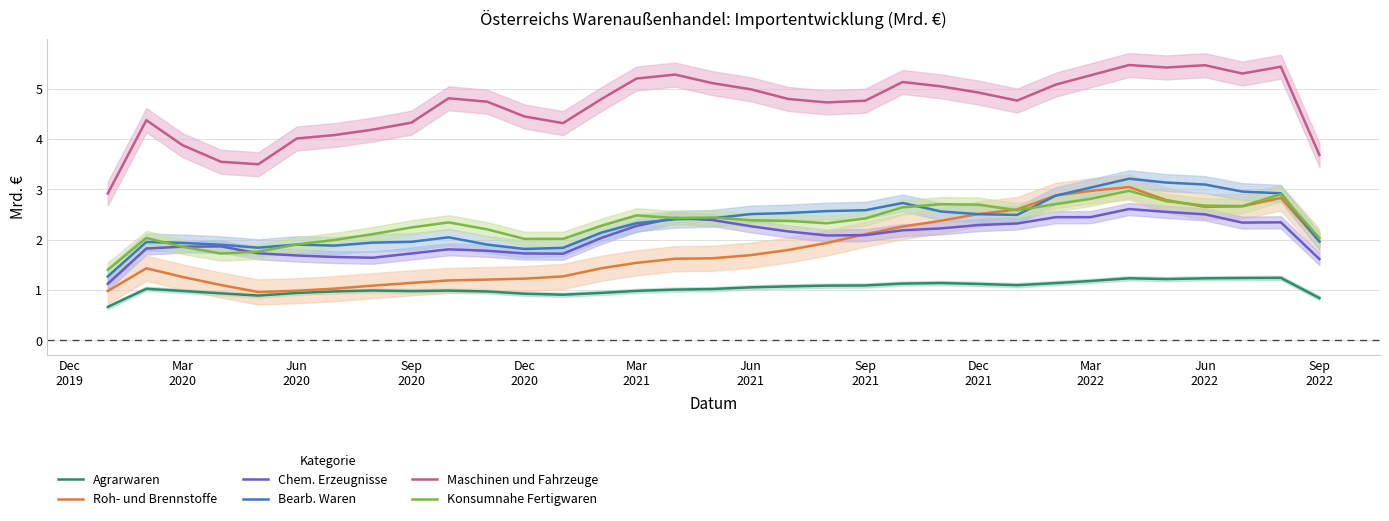

What is the maximum value for Konsumnahe Fertigwaren?

3.0